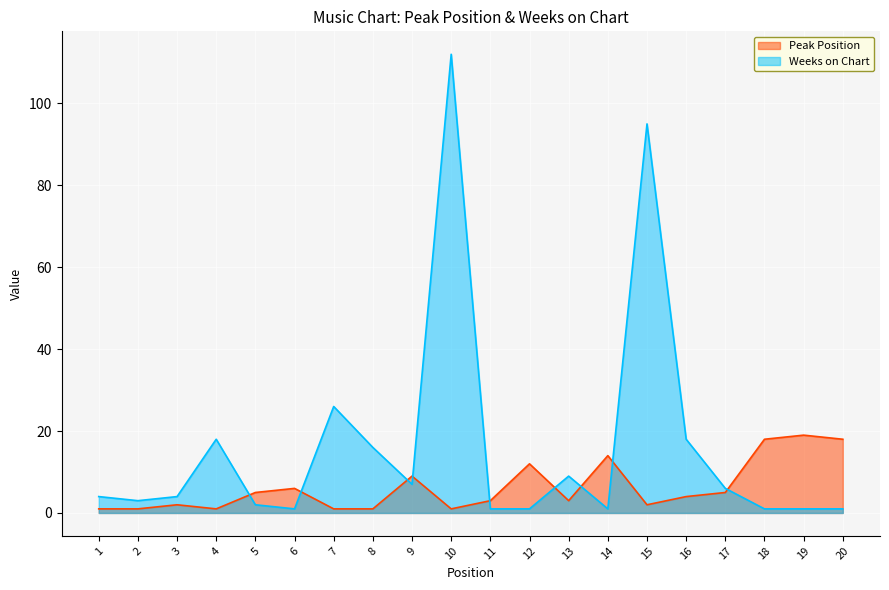

What is the lowest value of the Weeks on Chart series?

1